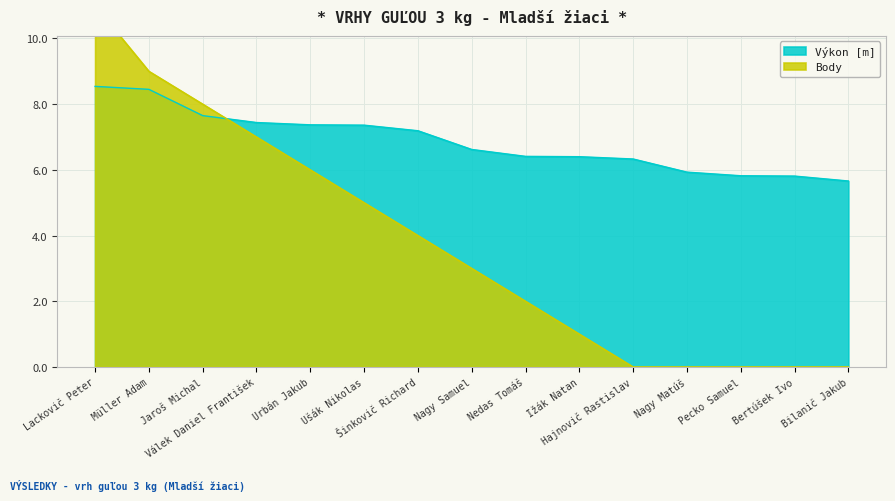

What position from the right is Nagy Matúš?

4